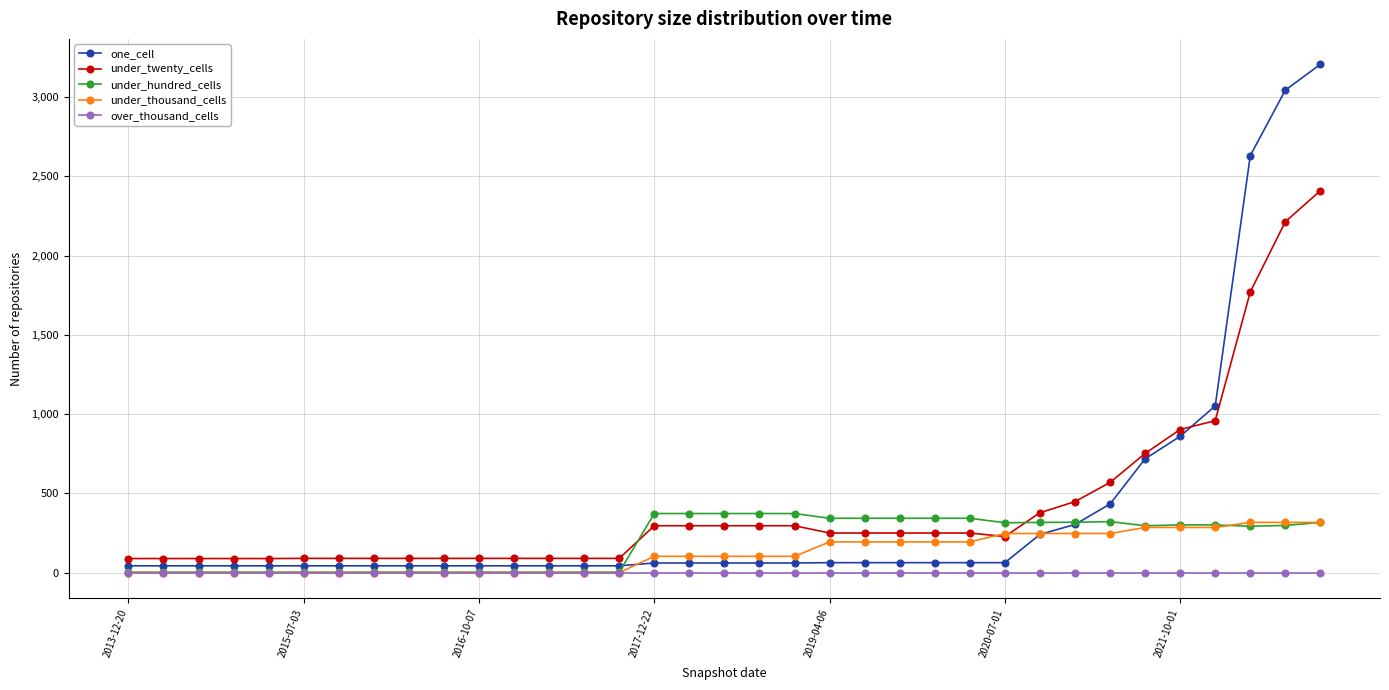

True or false: under_twenty_cells and over_thousand_cells intersect in this chart.

False